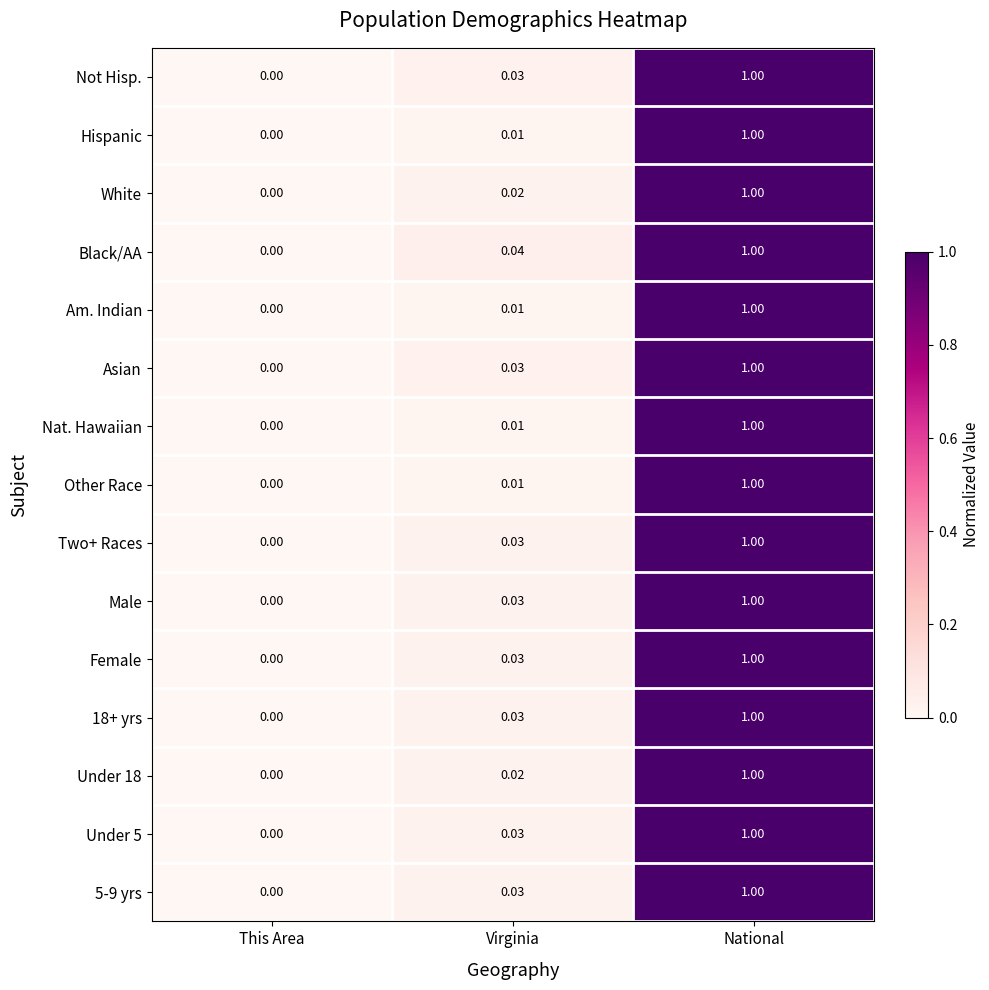

At which label does Under 5 reach its minimum?

This Area